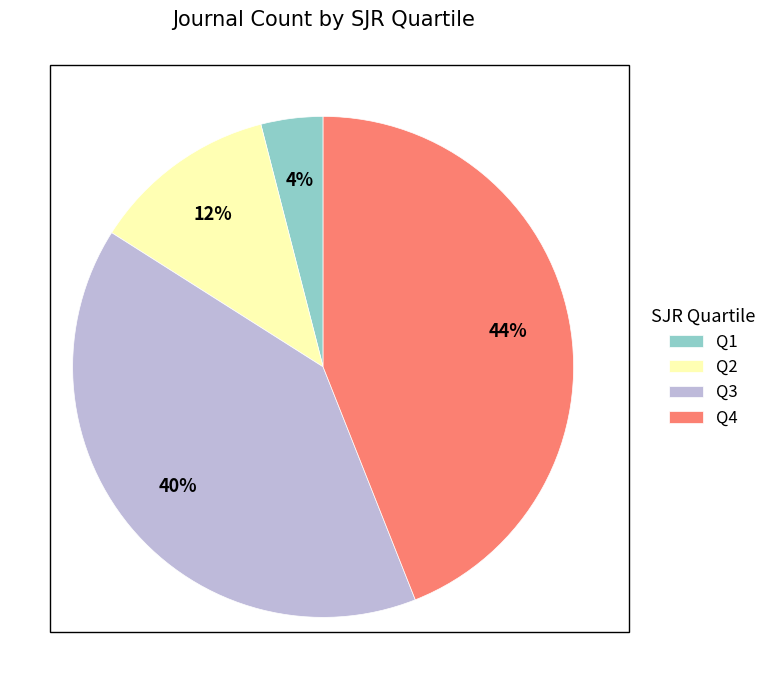

To the nearest percent, what is the combined percentage of Q1 and Q3?

44%